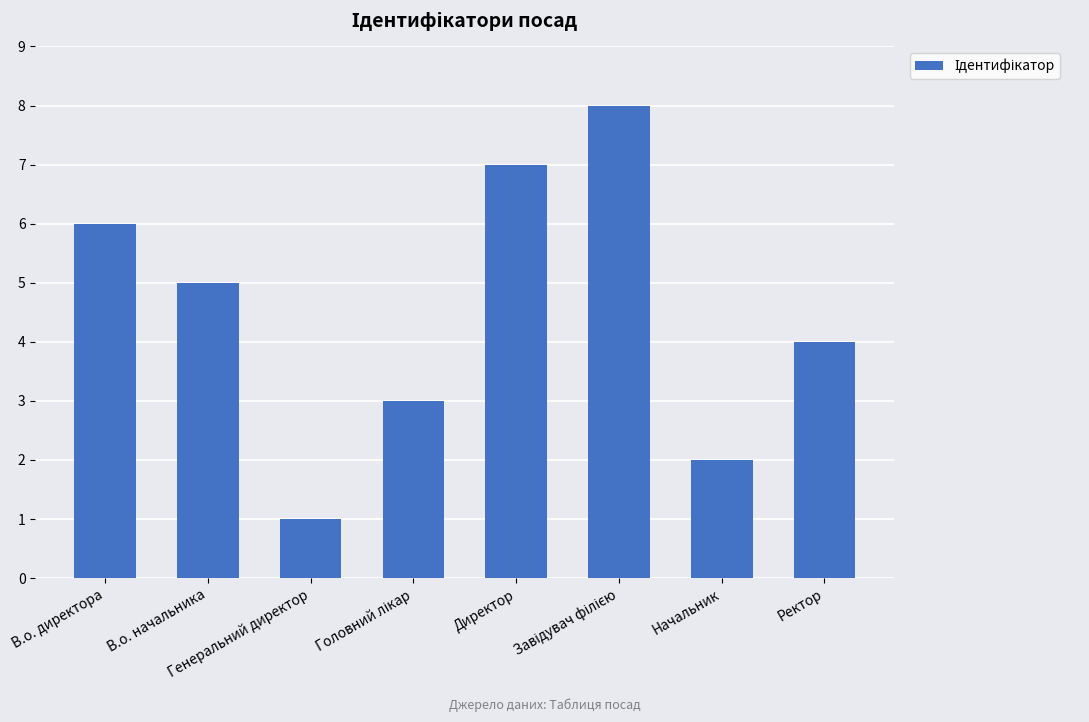

What is the value of the 8th bar from the left?

4